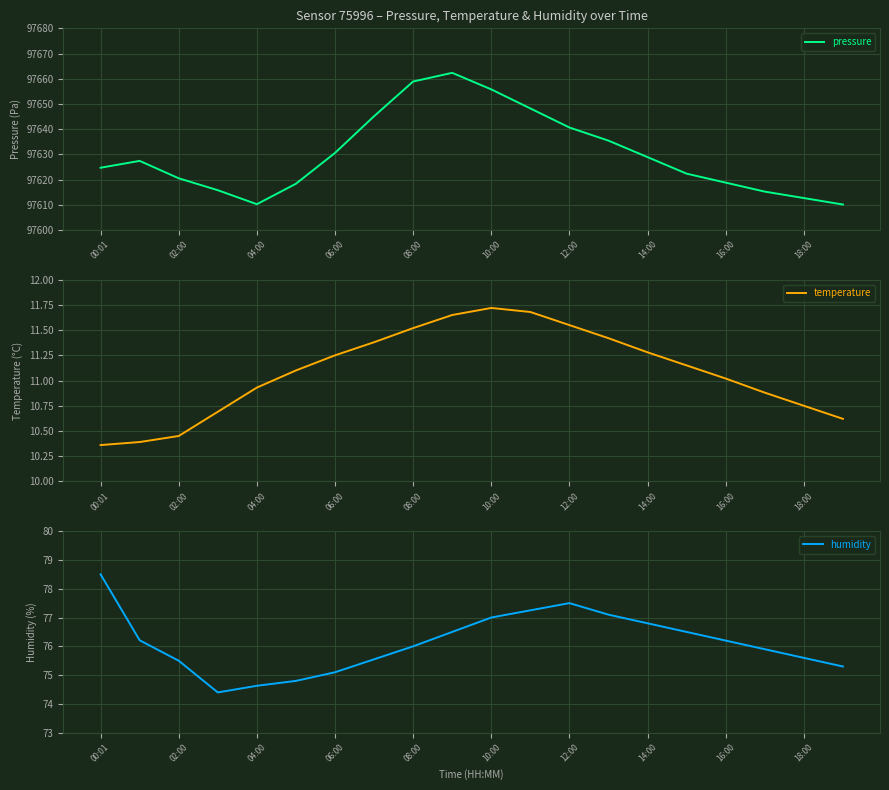

What is the difference between the second highest and minimum values in the pressure series?

48.8